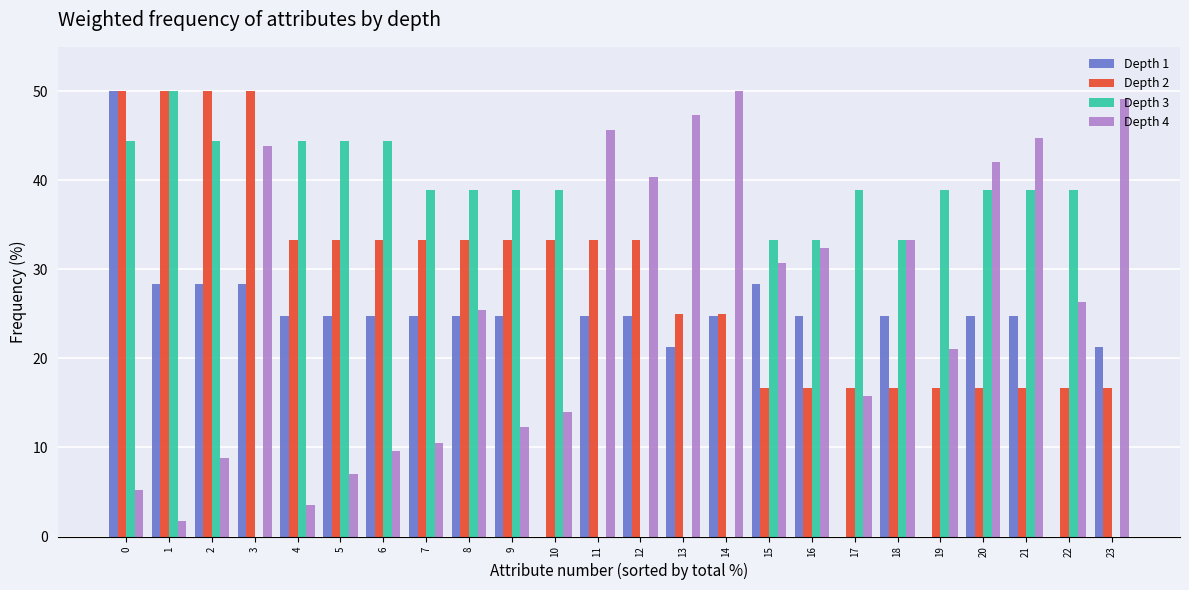

How many values in the Depth 3 series exceed 38?

15